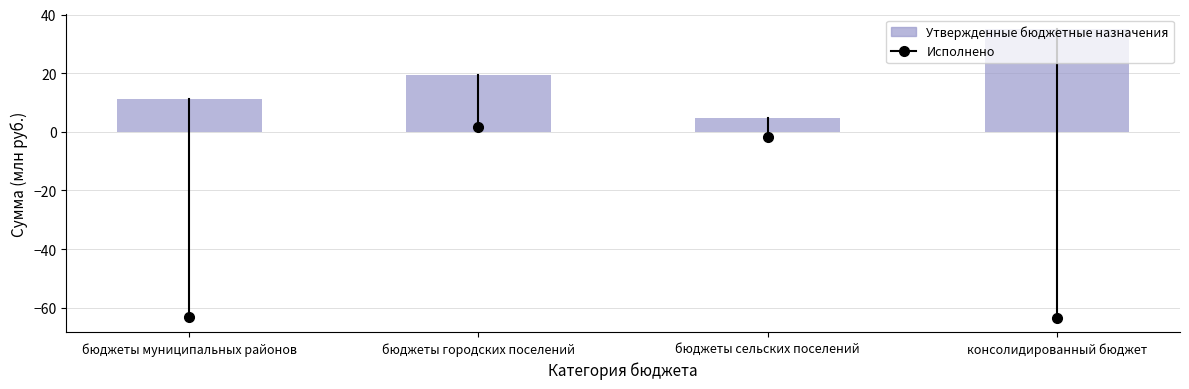

Reading left to right, list all the values displayed in this chart.

11.0	19.5	4.6	35.1